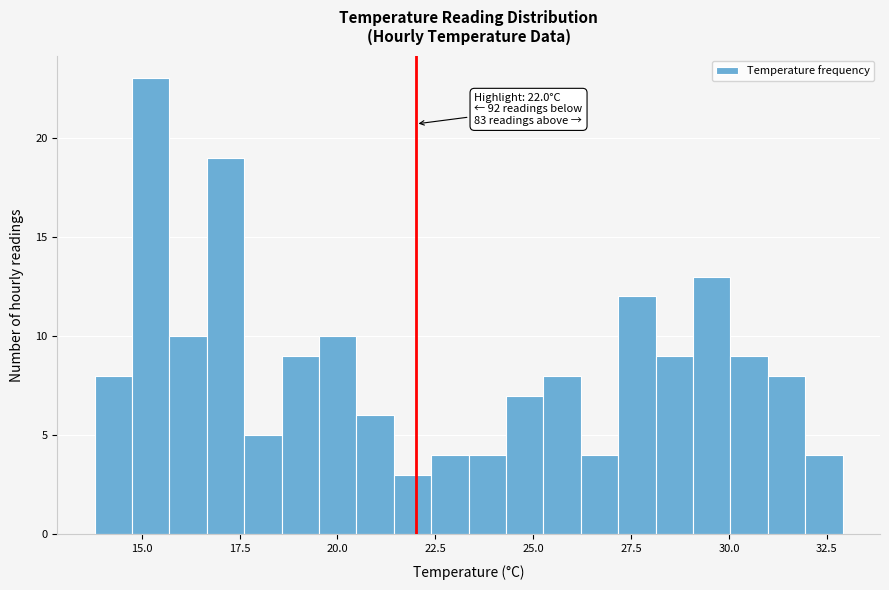

Around what value on the x-axis is the tallest bar? Give the approximate position of its centre, as read against the axis.

15.0